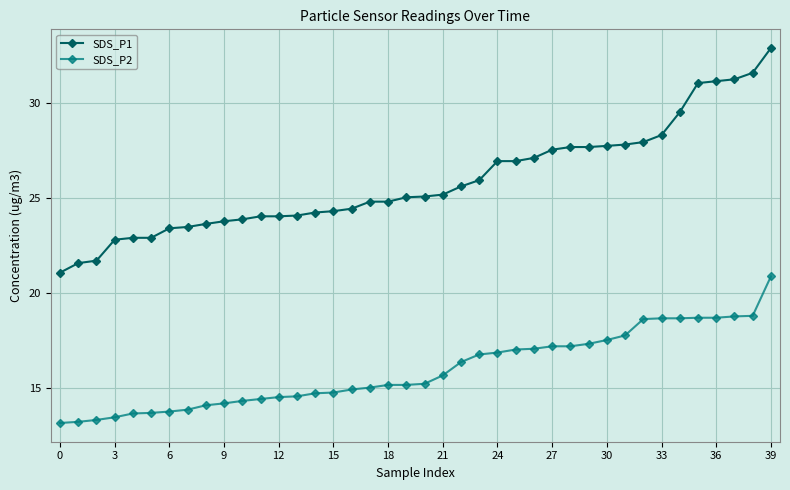

List the series in order of their overall mean, lowest first.

SDS_P2, SDS_P1